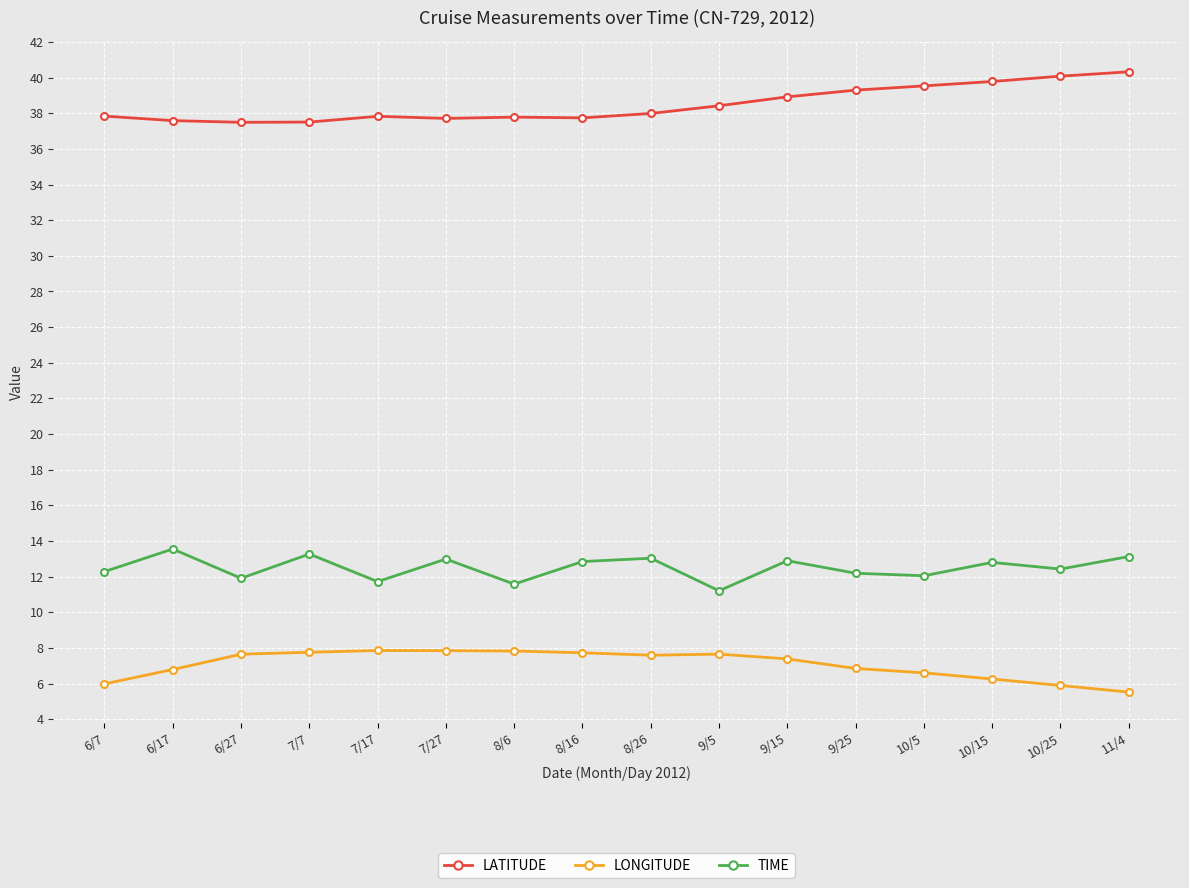

At how many categories does at least one series exceed 20?

16